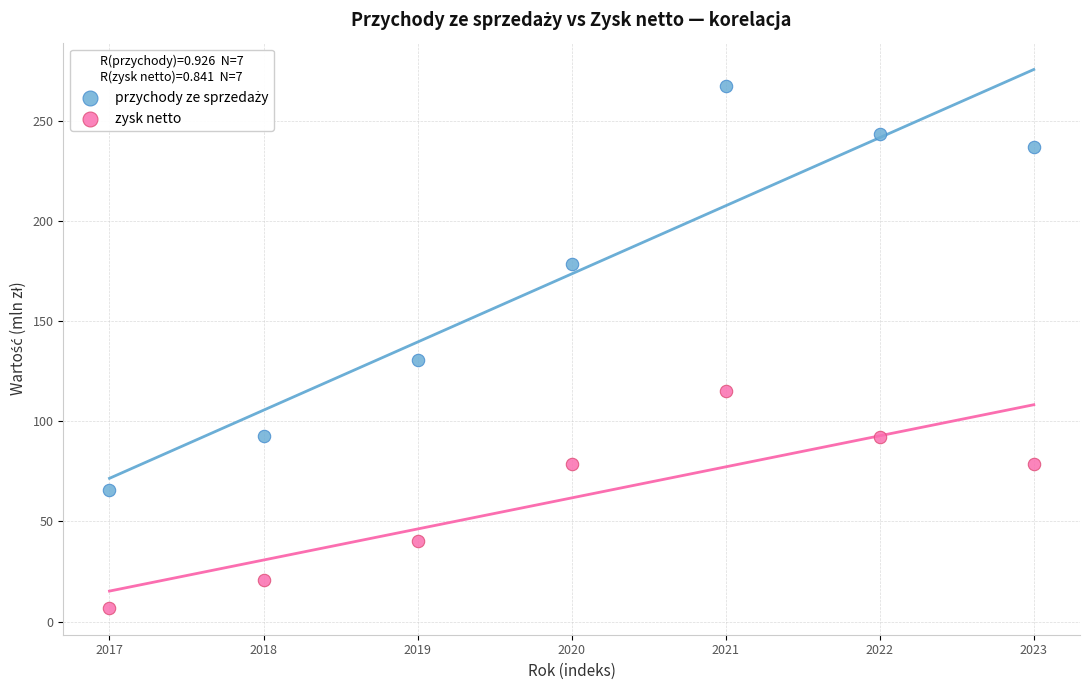

Across all data points, what is the range of Y values (max minus min)?

260.3